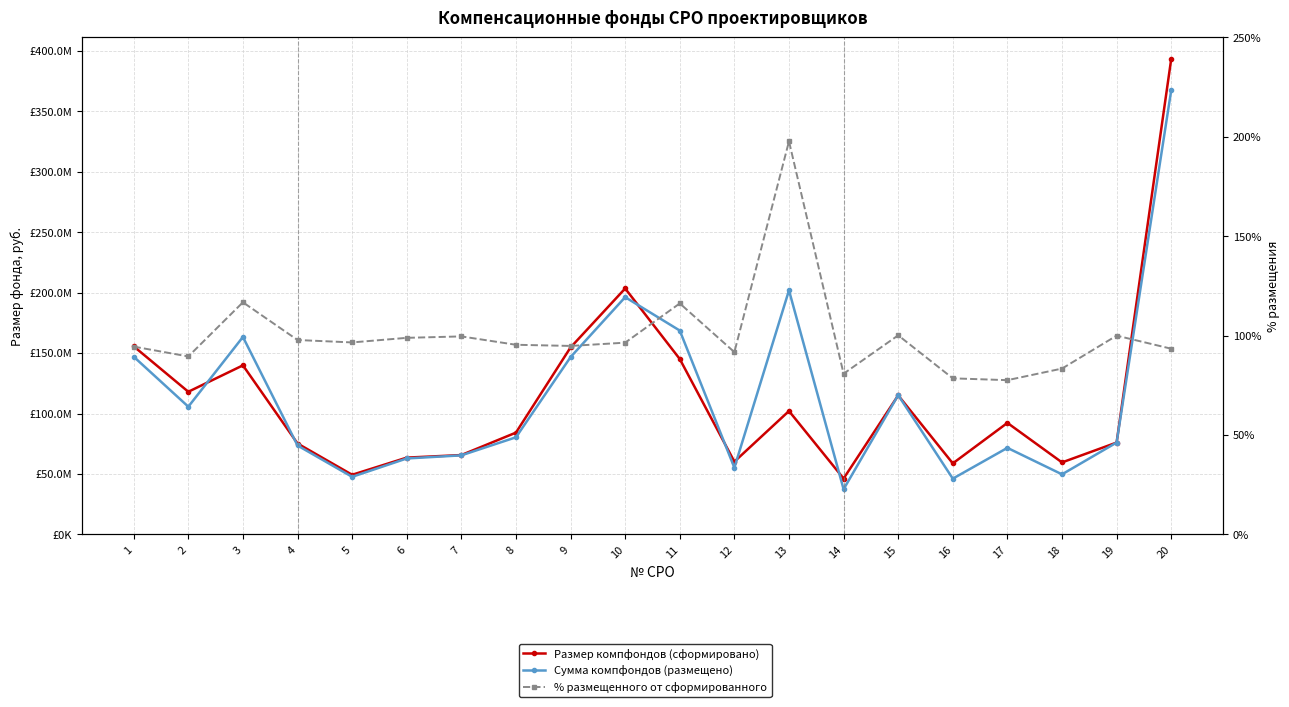

At which category is the sum across all series the highest?

20